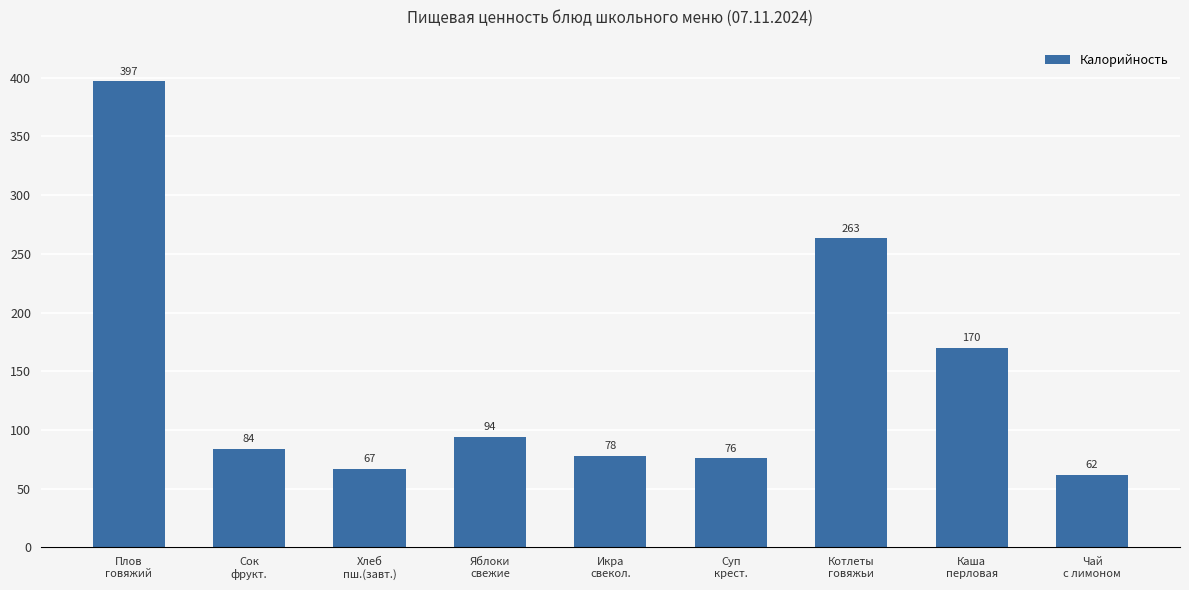

How many data points are less than 84?

4